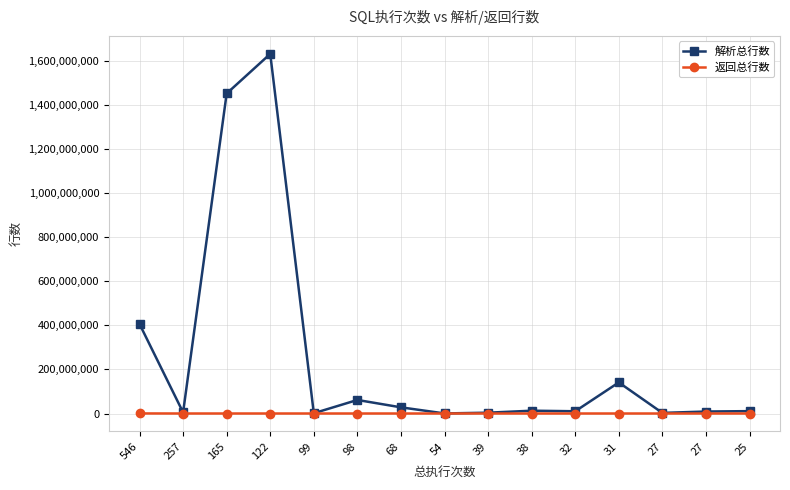

How many distinct data groups are displayed?

2